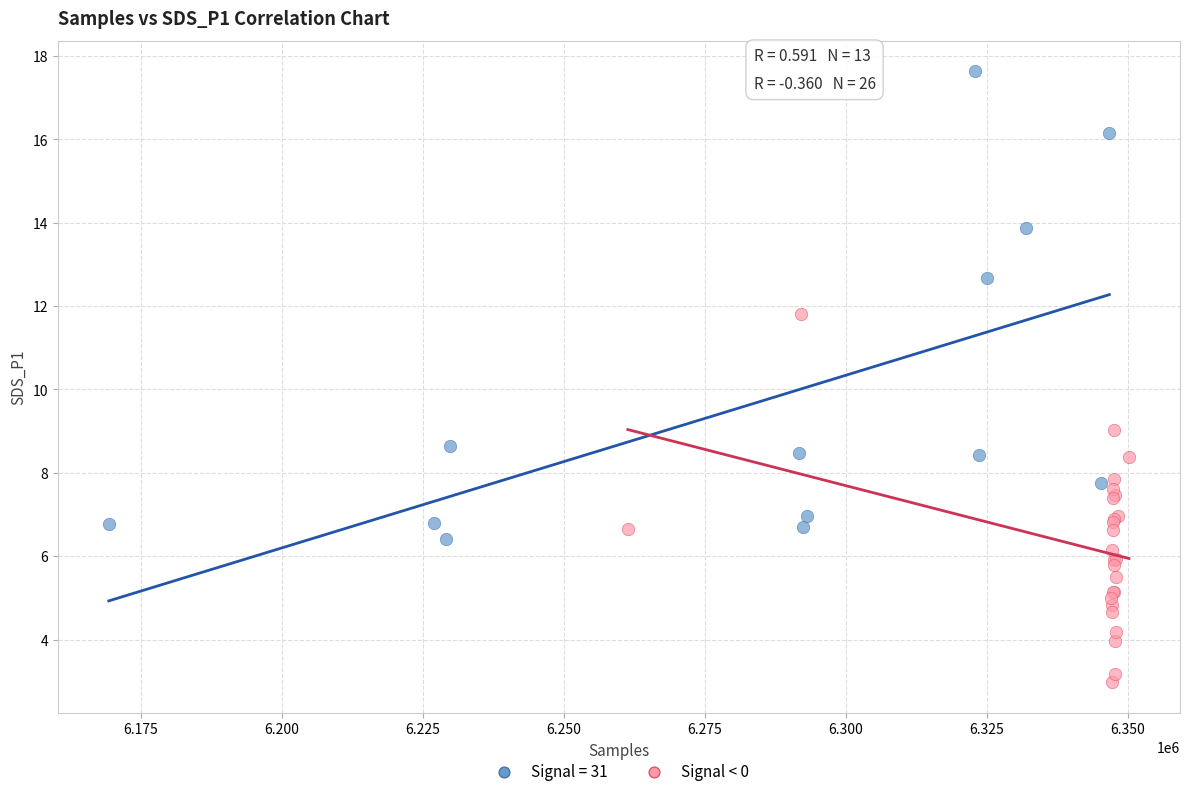

Which series contains the lowest Y value?

Signal < 0